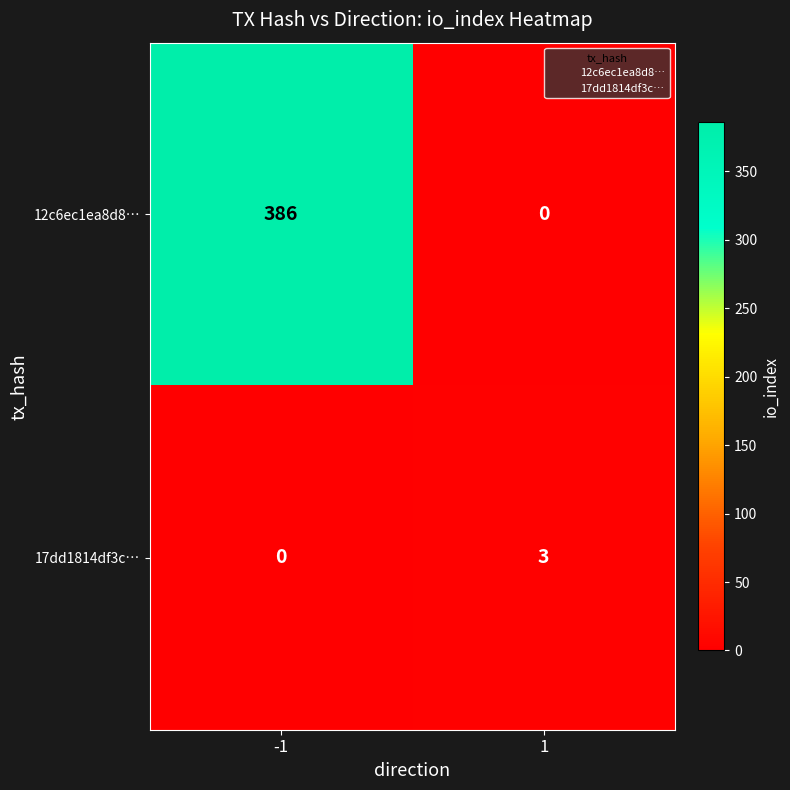

What is the maximum value shown in the chart?

386